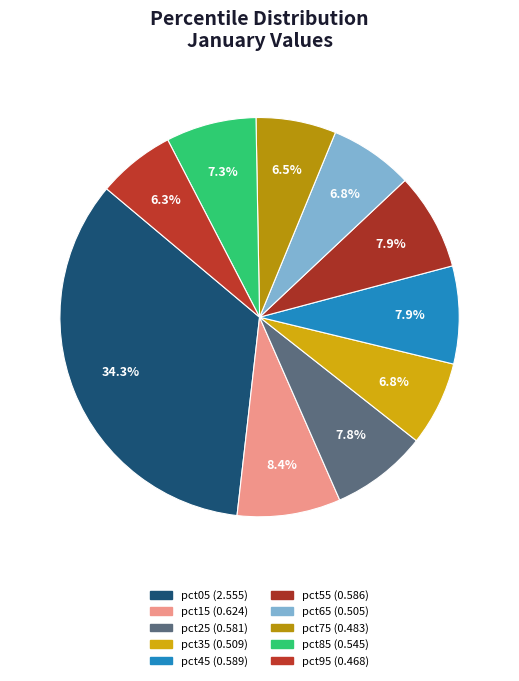

To the nearest percent, what portion does pct25 represent?

8%